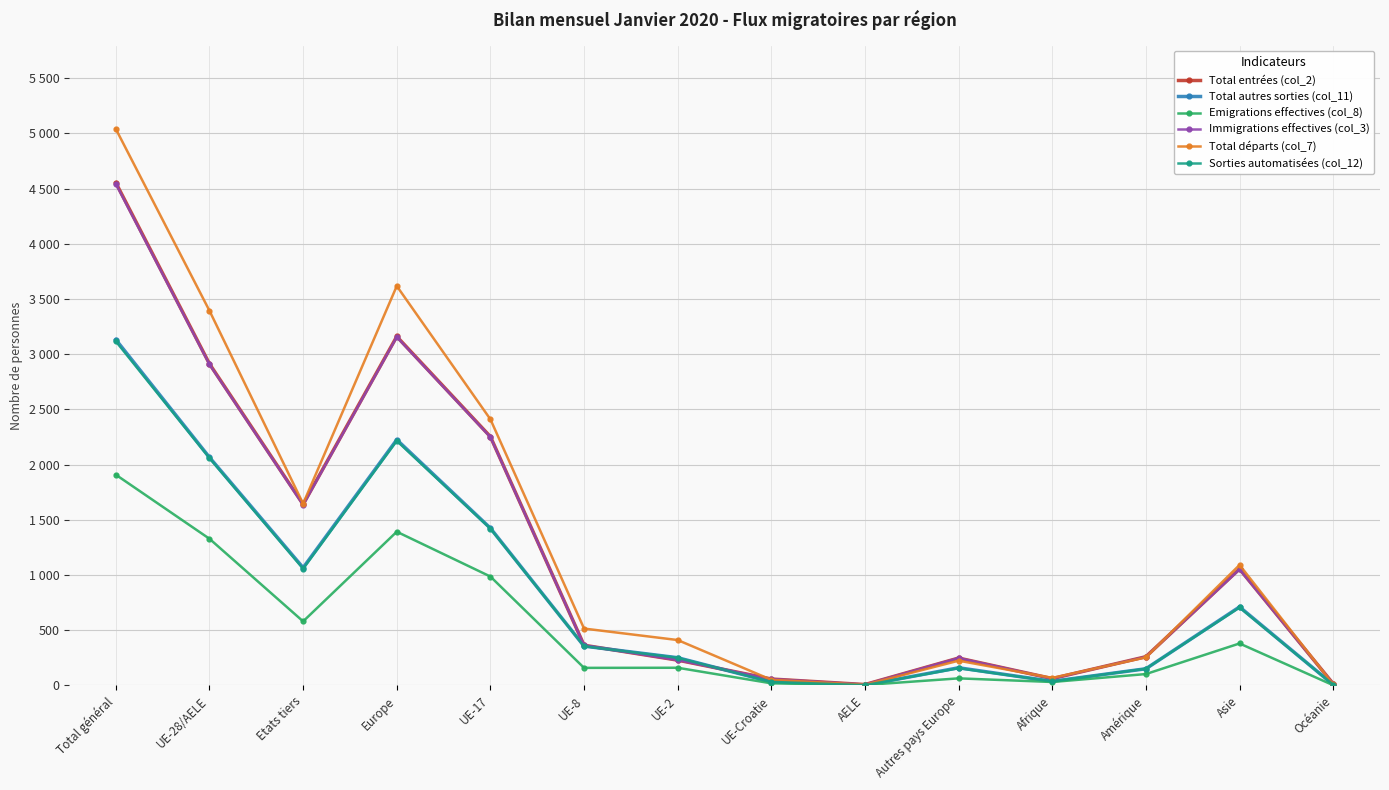

At which category does the chart reach its peak across all series?

Total général